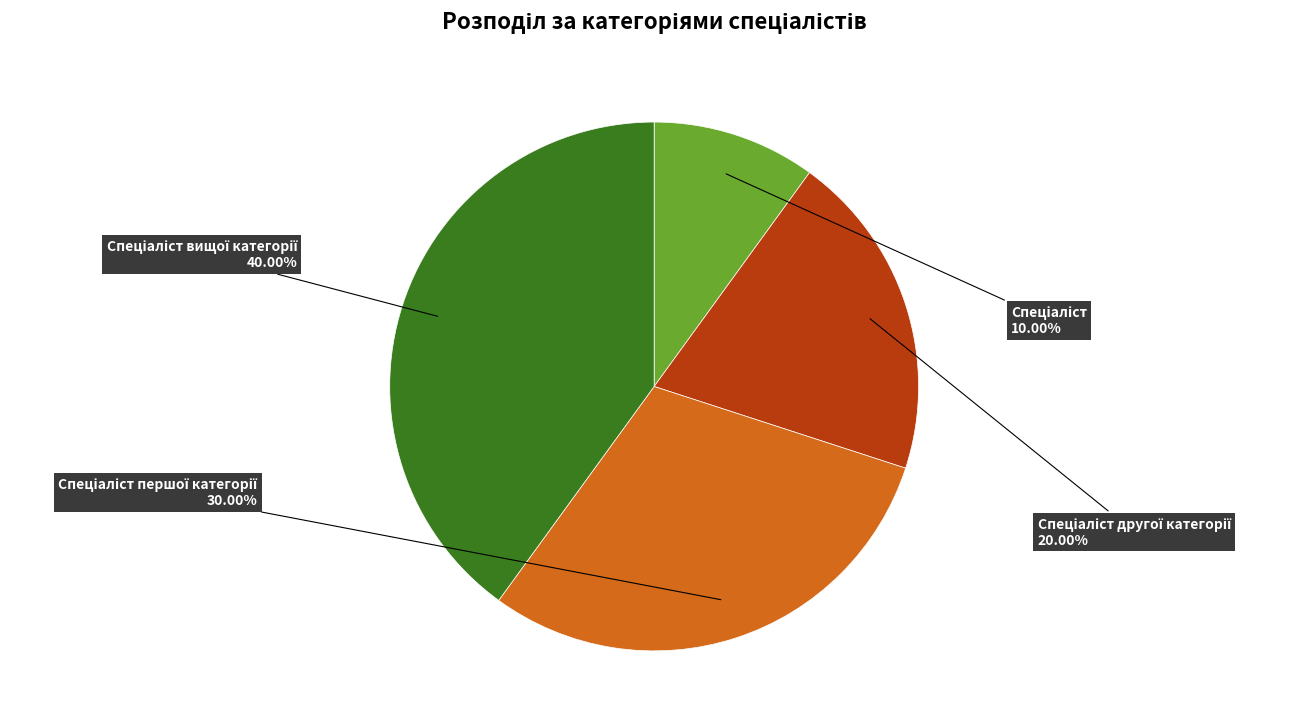

Is there any slice that represents more than half of the pie?

No